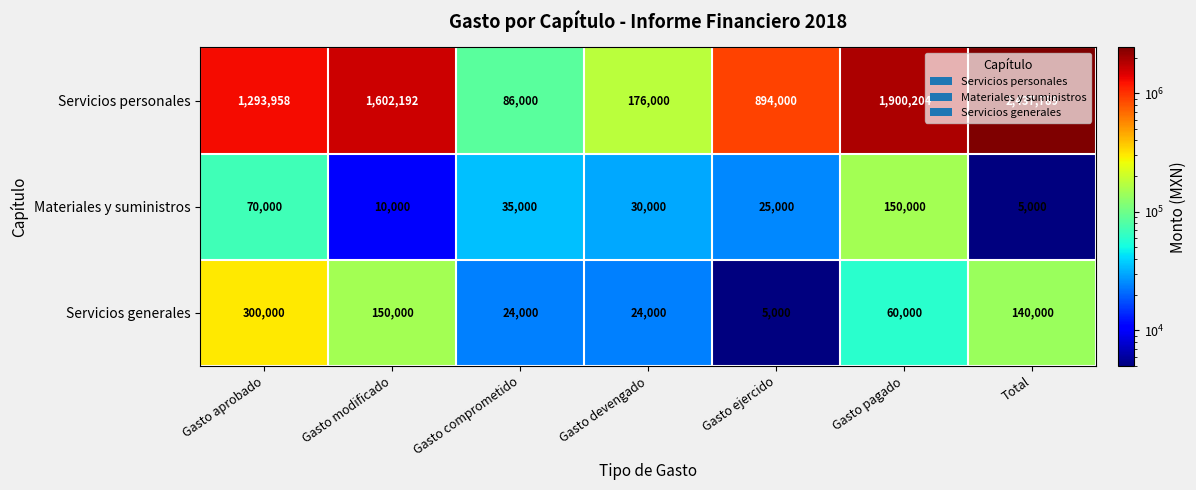

What is the difference between the highest and lowest values at Gasto pagado?

1840204